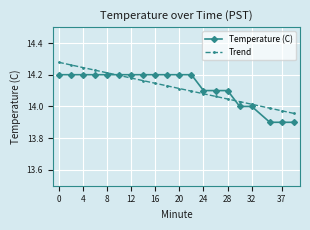

What is the minimum value shown in the chart?

13.9